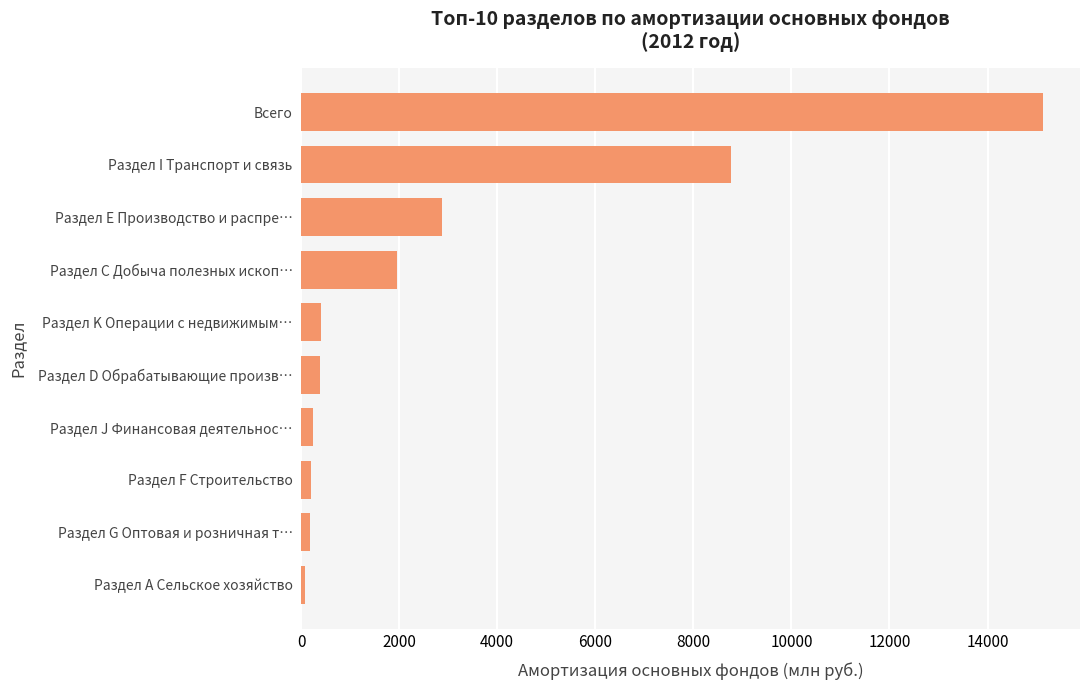

Count the number of categories in the chart.

10